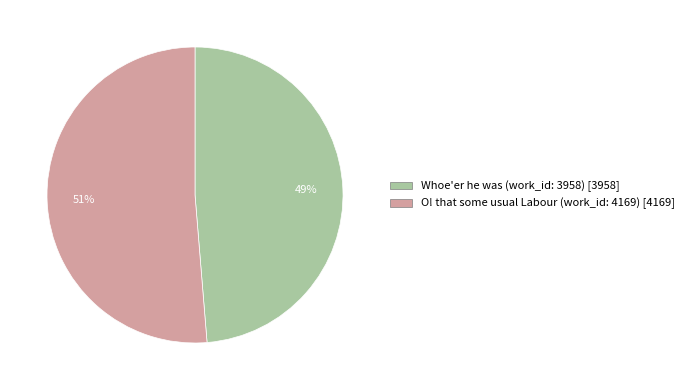

Combined, do O! that some usual Labour (work_id: 4169) and Whoe'er he was (work_id: 3958) account for over 50%?

Yes